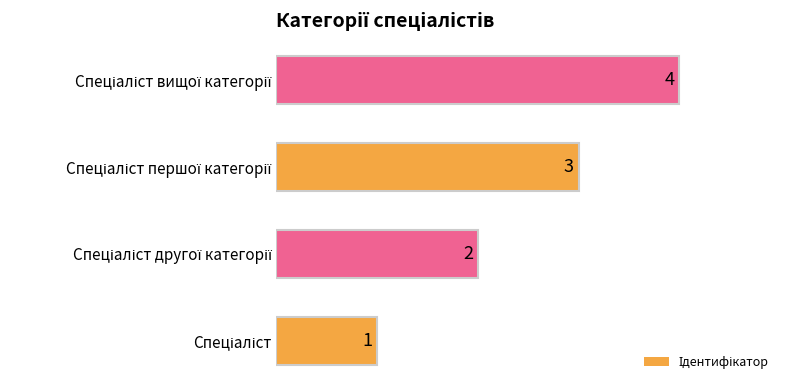

What is the difference between the maximum and minimum values?

3